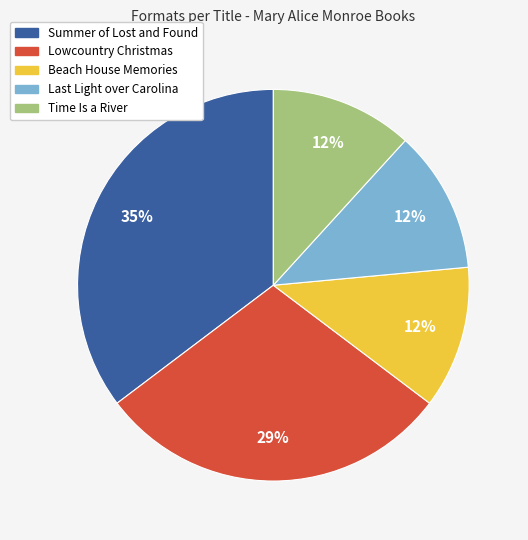

Approximately how many times larger is the value at Beach House Memories compared to Lowcountry Christmas?

0.4